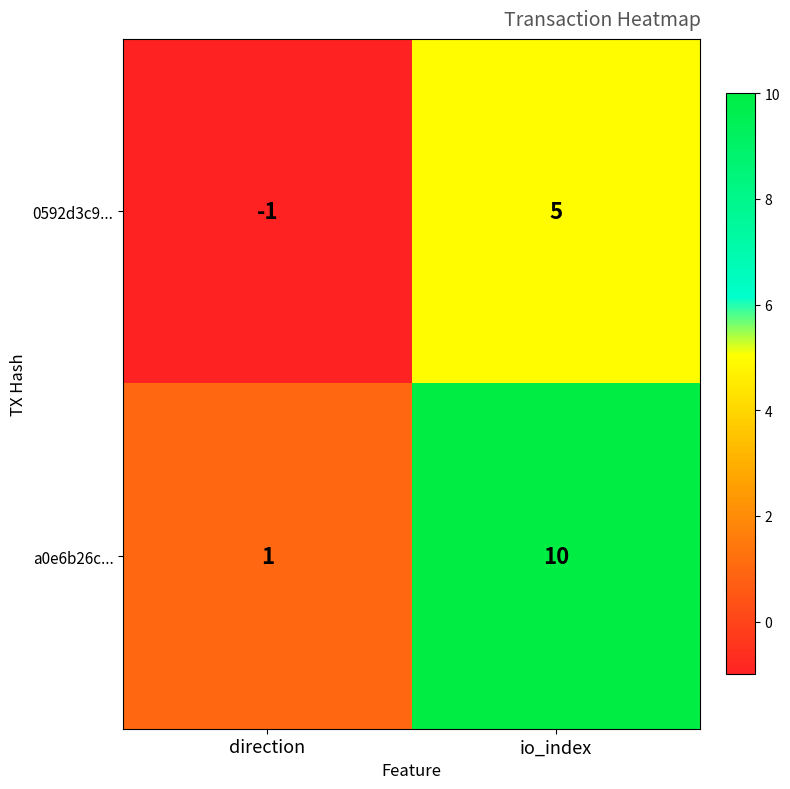

What is the spread (max minus min) of values at io_index?

5